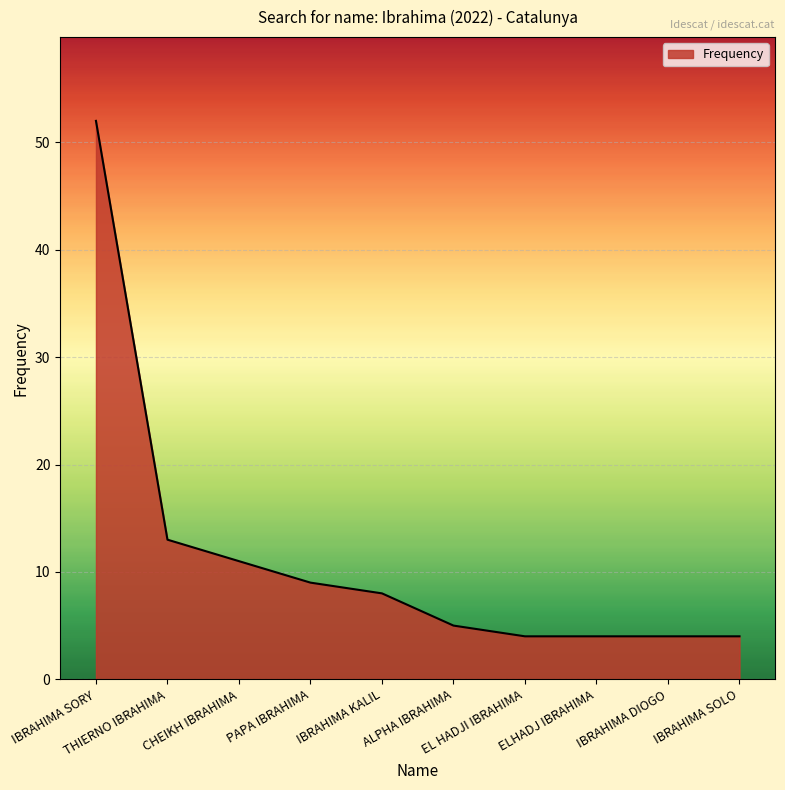

What is the difference between the maximum and minimum values?

48